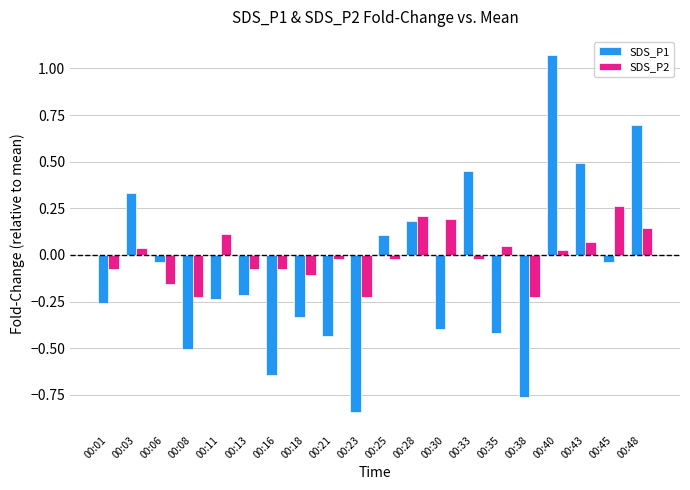

Which series changed the most between 00:01 and 00:28?

SDS_P1